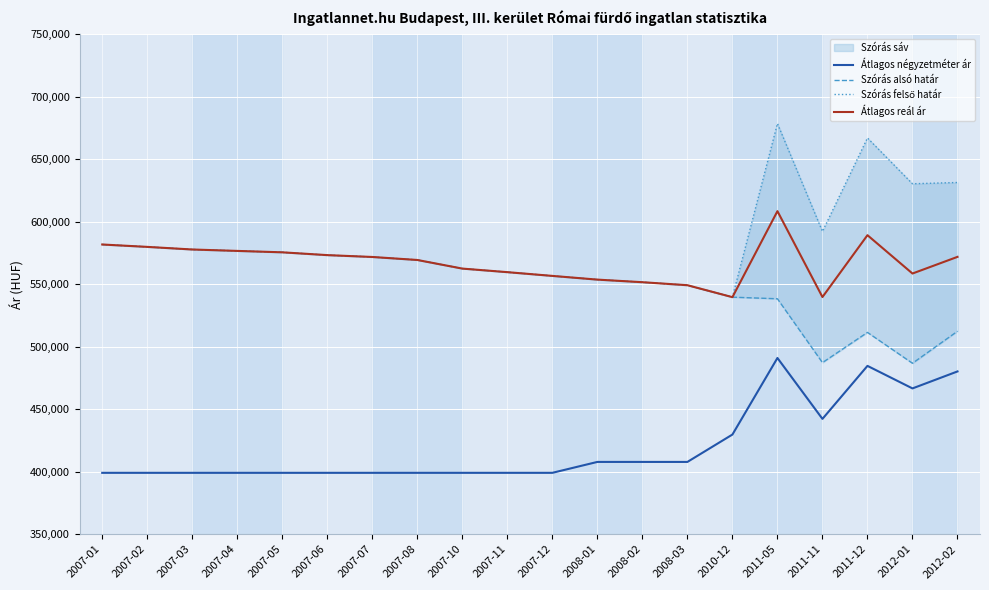

List the series in order of their peak value, highest first.

Szórás felső határ, Átlagos reál ár, Szórás alsó határ, Átlagos négyzetméter ár